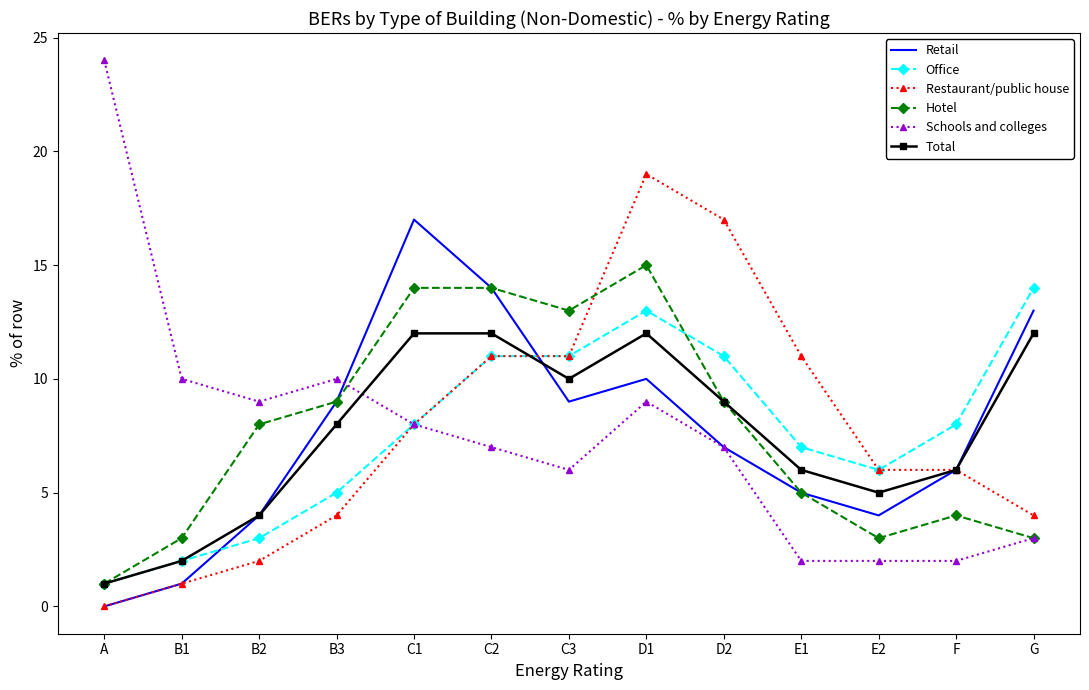

At how many categories does at least one series exceed 4?

13